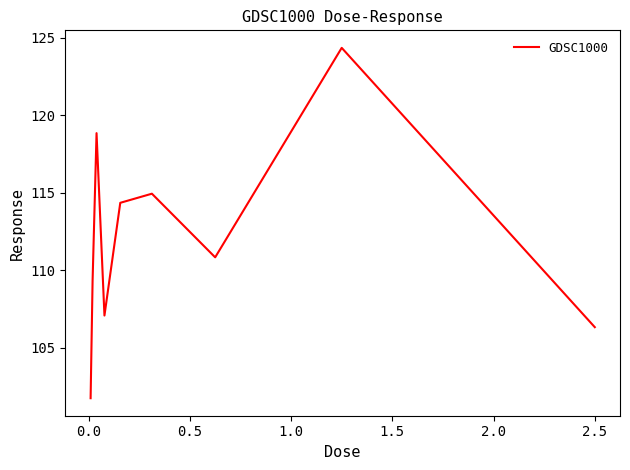

True or false: the data has more than 0 interior local peaks.

True